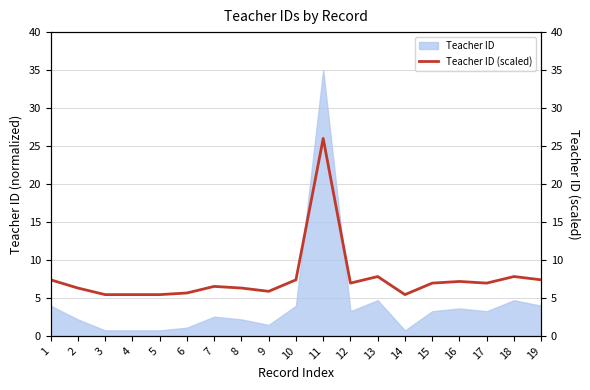

Does the chart have visible grid lines?

Yes